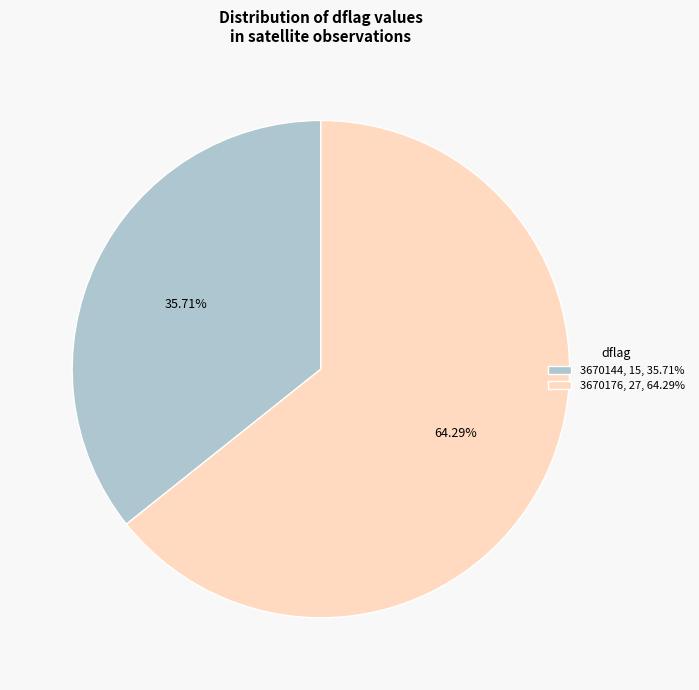

What is the majority slice?

3670176, 27, 64.29%